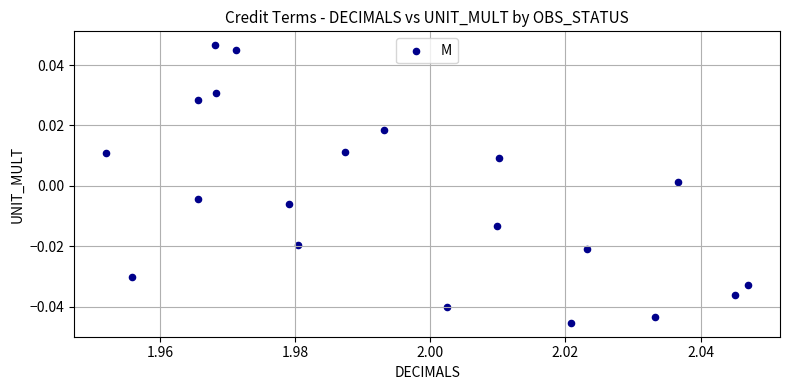

How many data points are displayed?

20